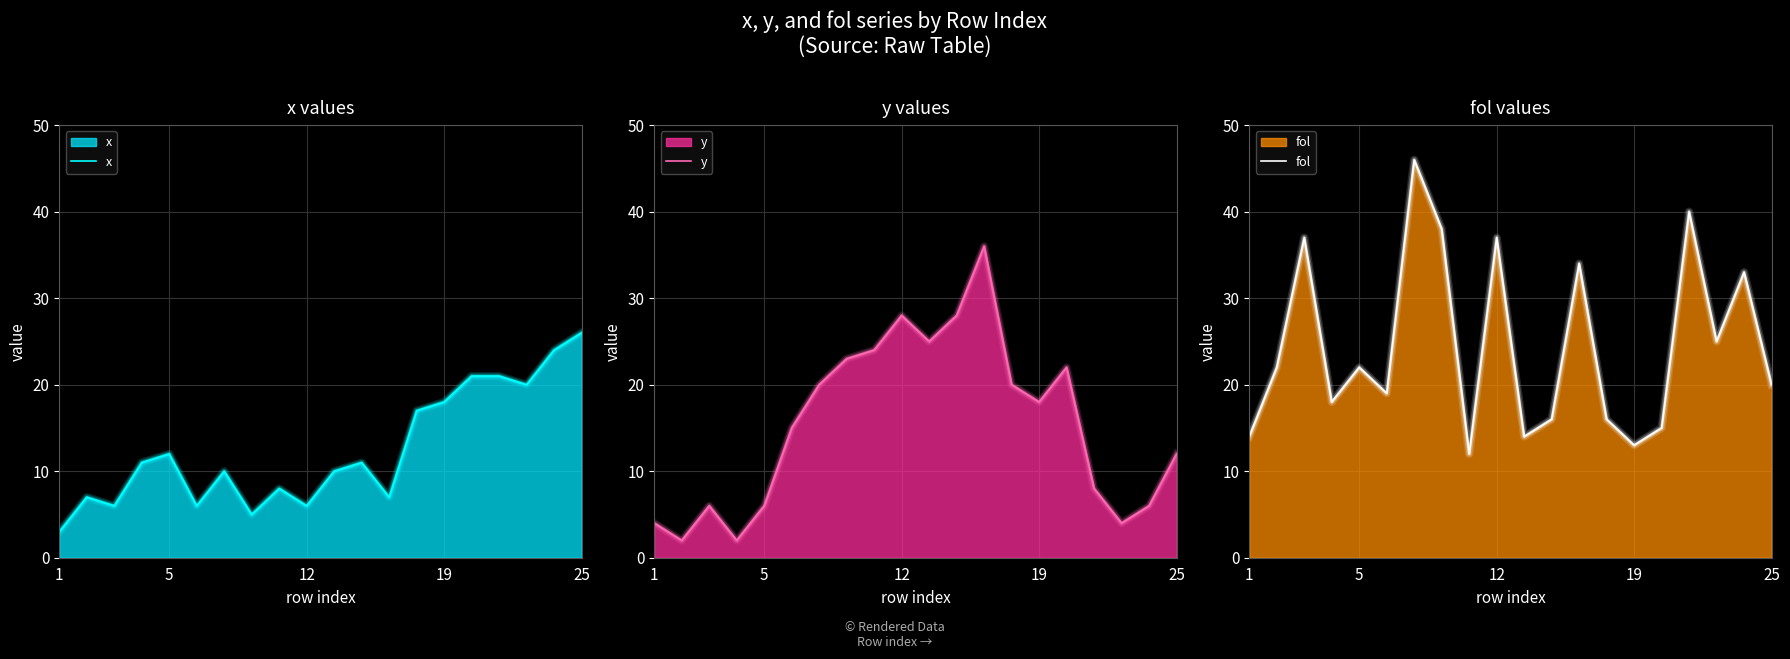

What is the value of the y point at the 4th from the left?

2